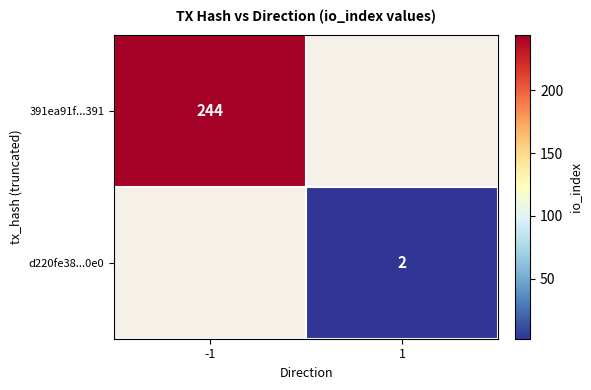

Which category has the lowest value across all series?

1